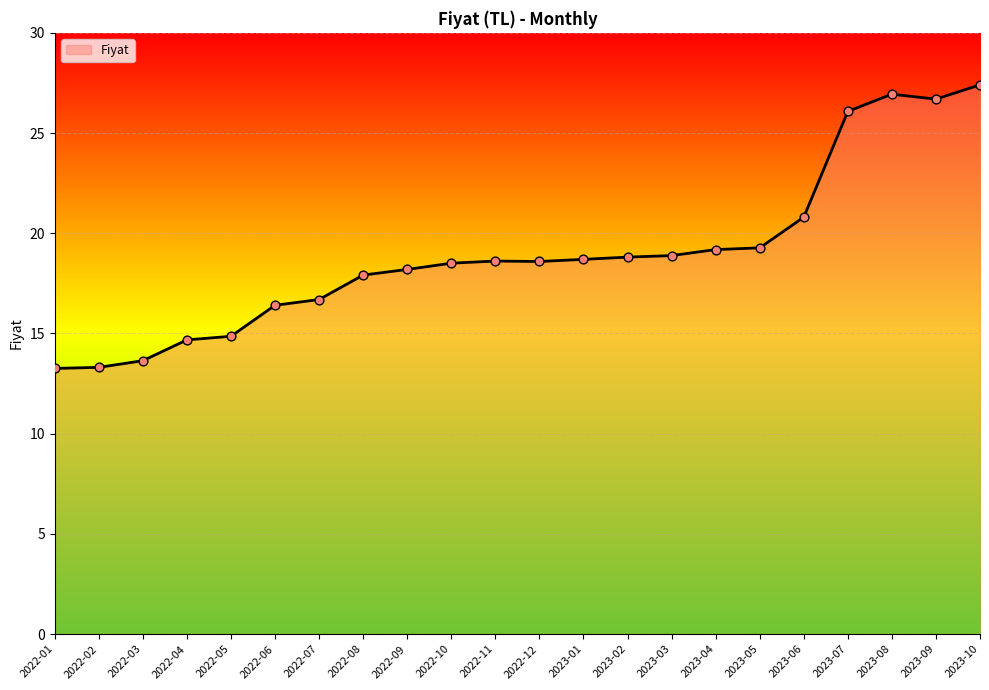

What is the change in value from 2022-04 to 2022-12?

+3.9